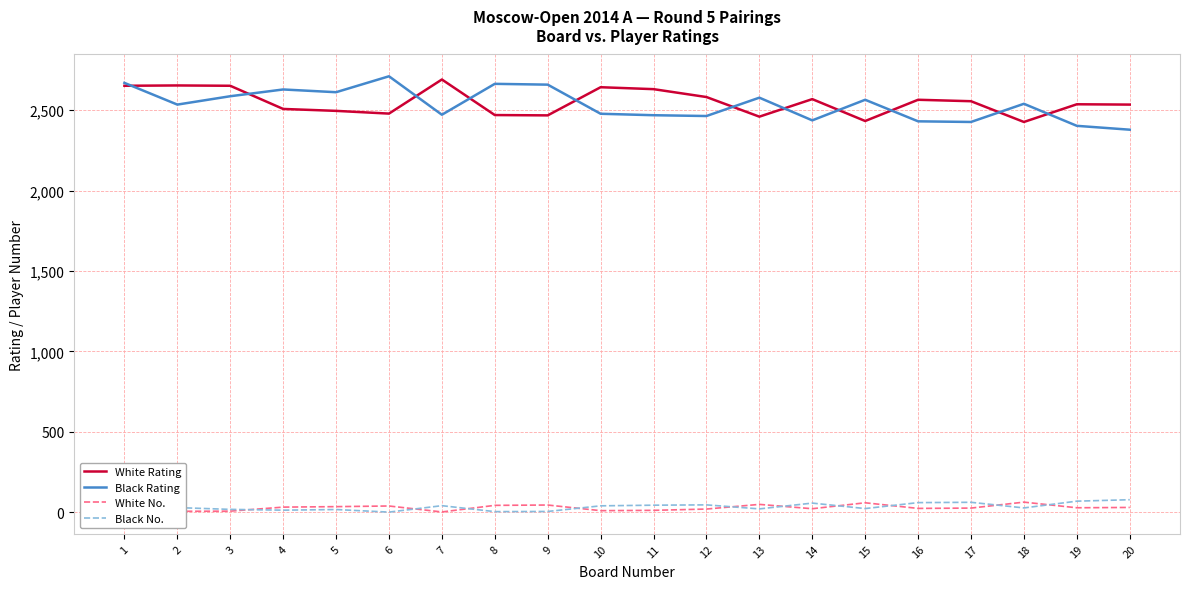

What is the maximum value for Black Rating?

2710